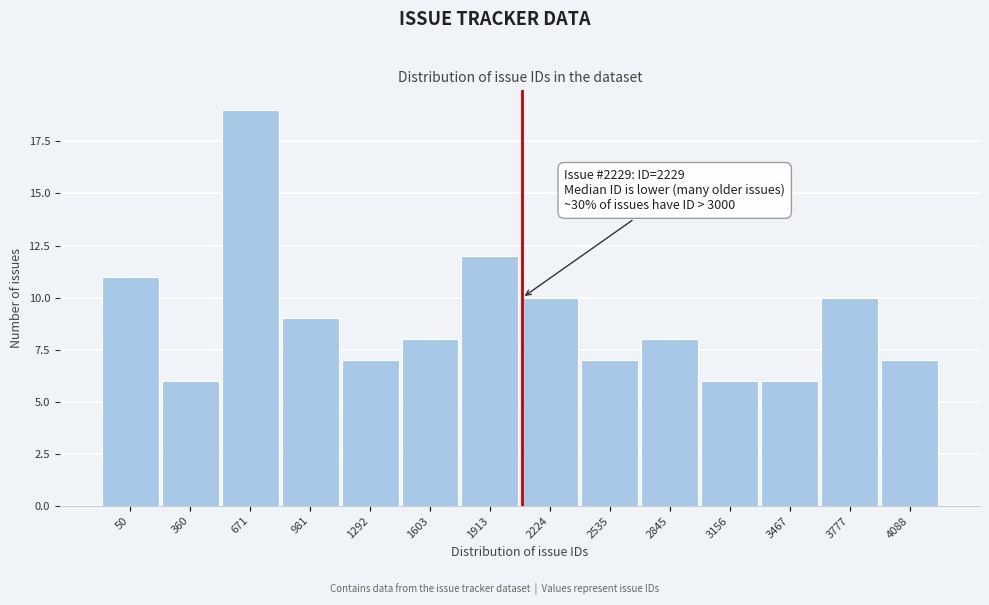

Reading left to right, extract all data points from this chart.

50=11	360=6	671=19	981=9	1292=7	1603=8	1913=12	2224=10	2535=7	2845=8	3156=6	3467=6	3777=10	4088=7